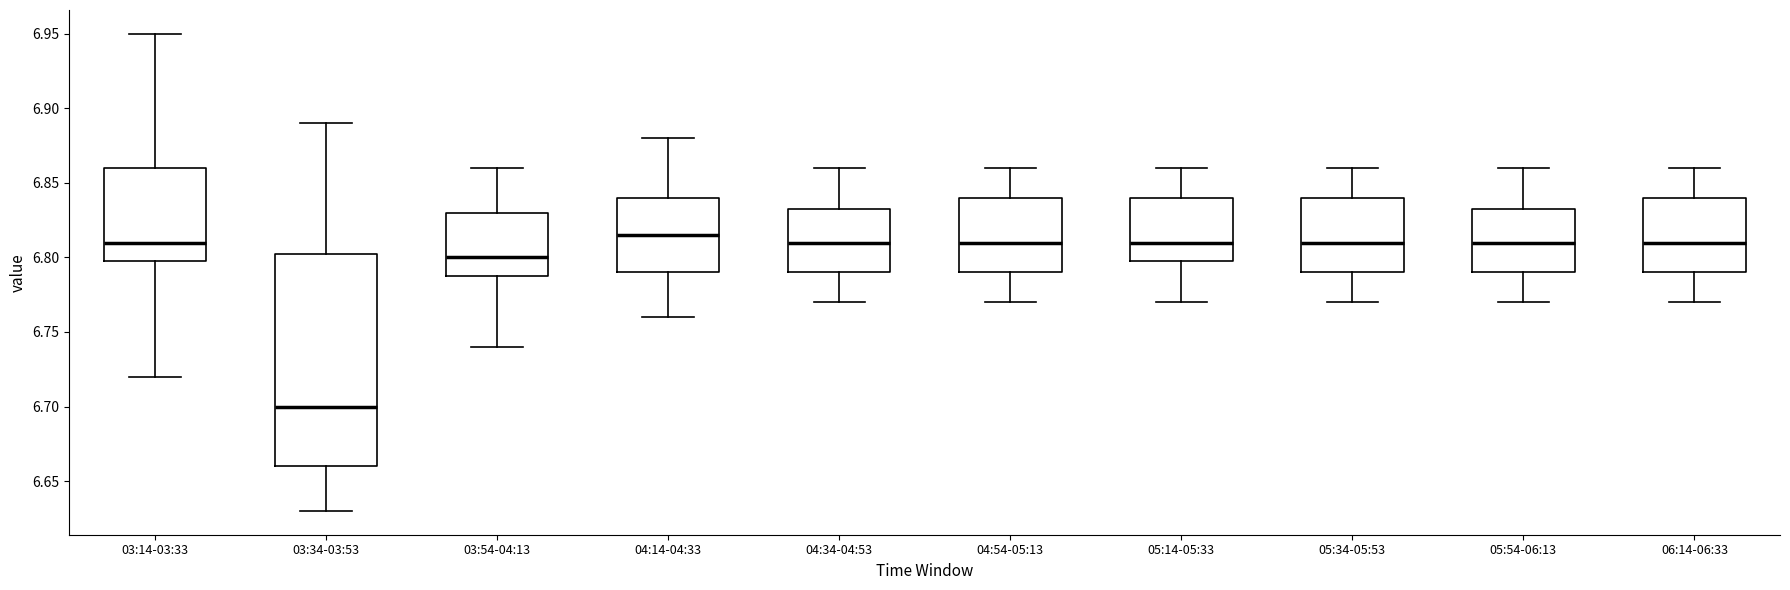

Where is the upper edge of the box for 05:14-05:33 on the y-axis? The values are not printed on the chart, so give them approximately, as read against the axis.

6.840